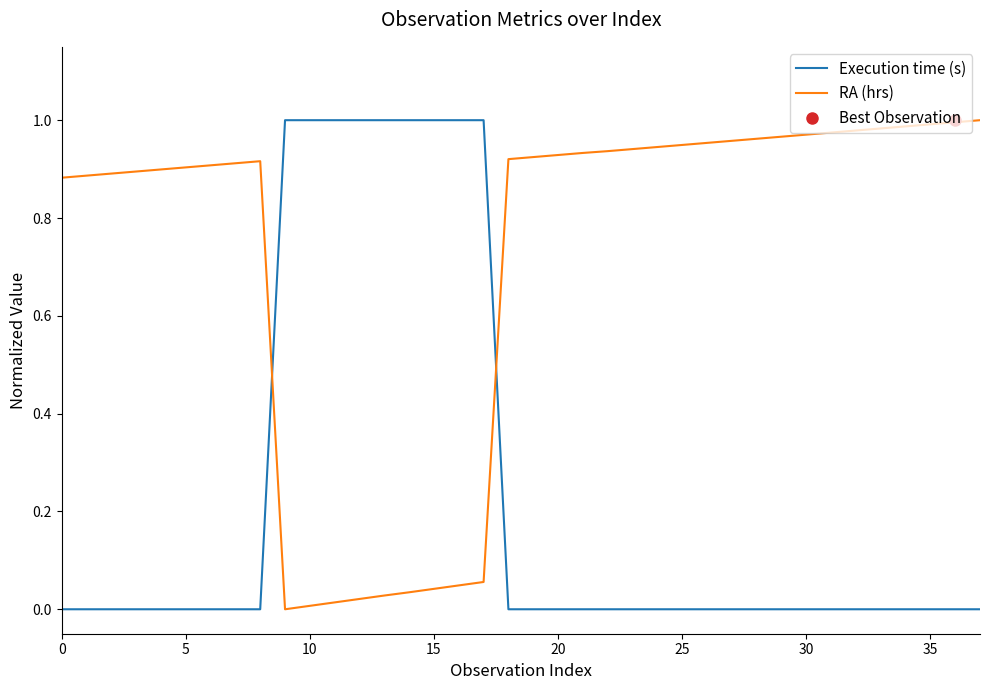

How many intersections are there between RA (hrs) and Execution time (s)?

2